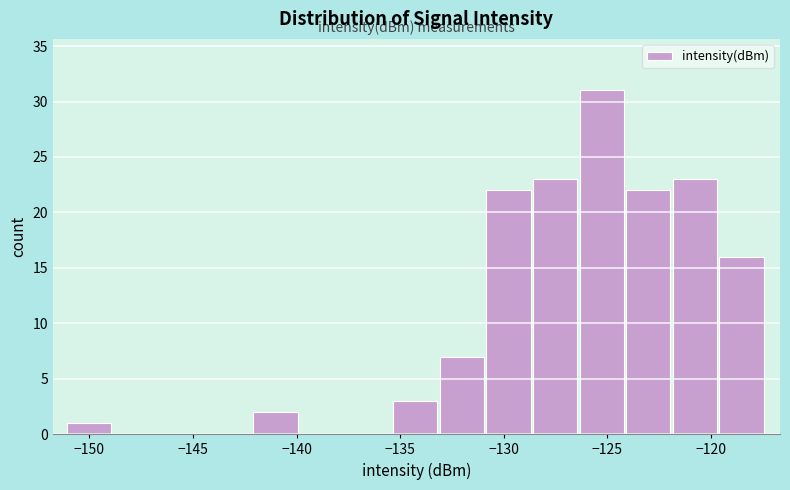

Reading left to right, list every bar in this chart as the range it spans on the x-axis followed by its height. Neither the bar edges nor the heights are printed on the chart, so give them approximately, as read against the axes.

-151.0 to -149.0: 1
-149.0 to -146.5: 0
-146.5 to -144.5: 0
-144.5 to -142.0: 0
-142.0 to -140.0: 2
-140.0 to -137.5: 0
-137.5 to -135.5: 0
-135.5 to -133.0: 3
-133.0 to -131.0: 7
-131.0 to -128.5: 22
-128.5 to -126.5: 23
-126.5 to -124.0: 31
-124.0 to -122.0: 22
-122.0 to -119.5: 23
-119.5 to -117.5: 16